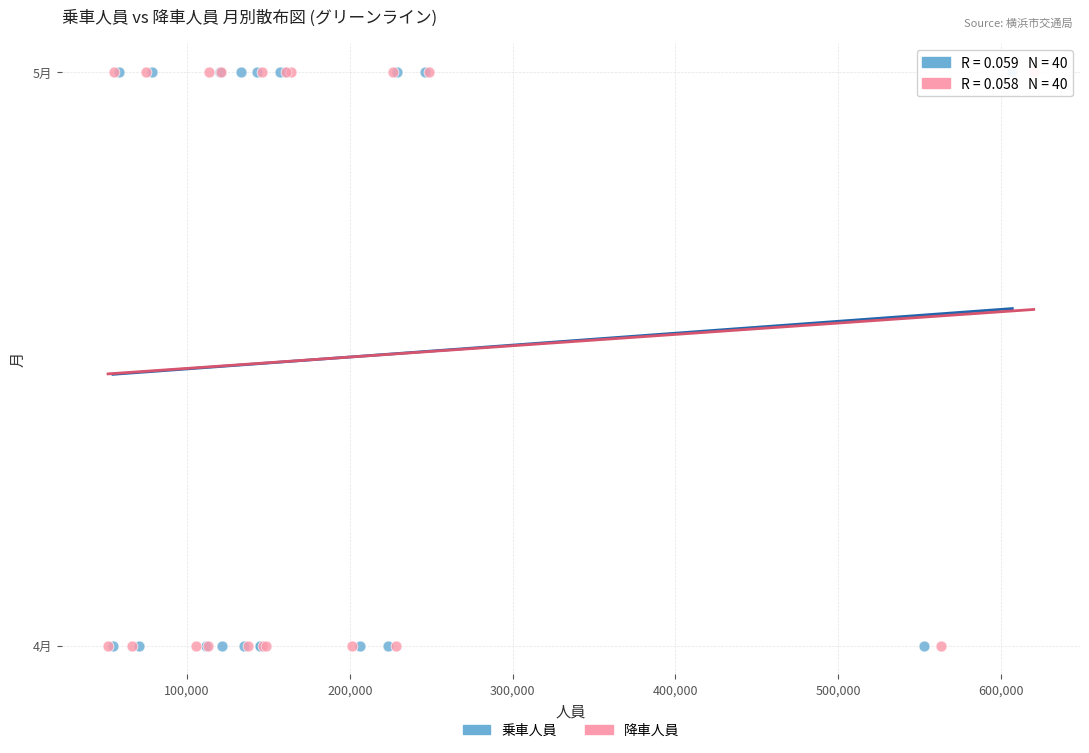

What are all the series names shown in the legend?

乗車人員, 降車人員